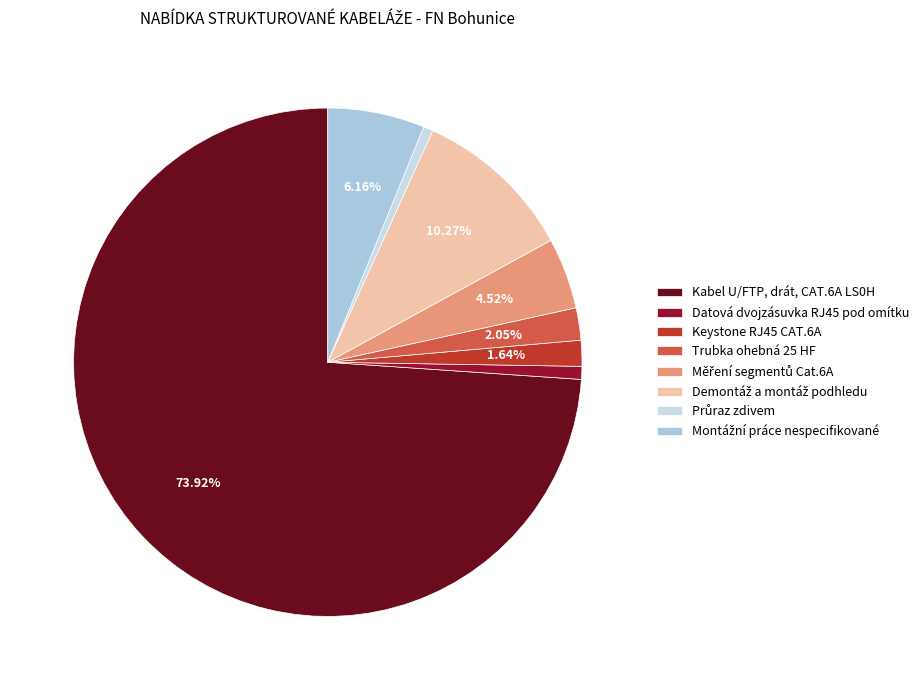

Is it true that Demontáž a montáž podhledu is 1% of the pie?

False